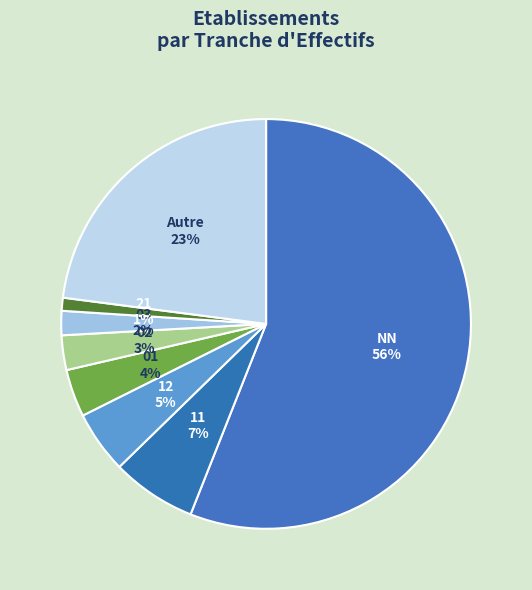

The 03 slice represents 2% of the pie. True or false?

True